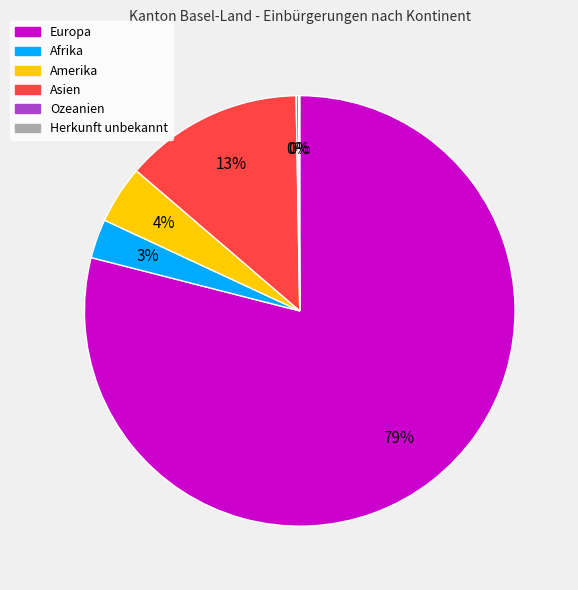

Between Asien and Afrika, which is larger?

Asien